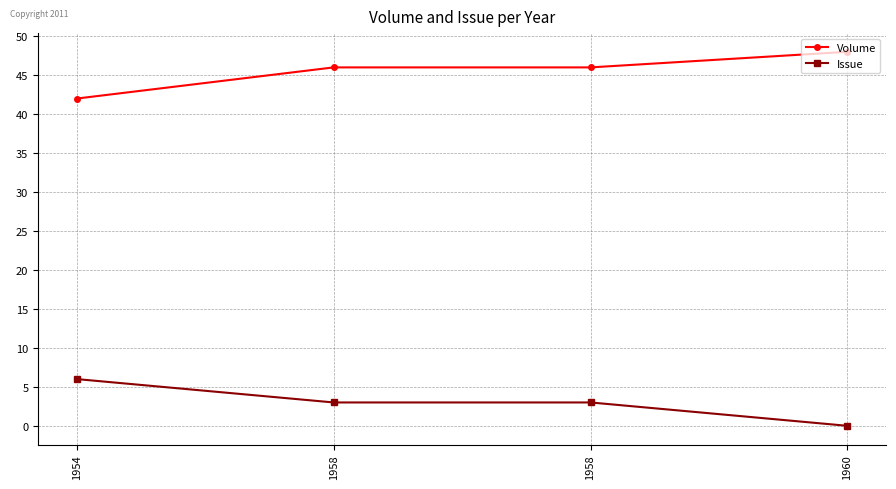

Rank the series at 1958 from lowest to highest value.

Issue, Volume